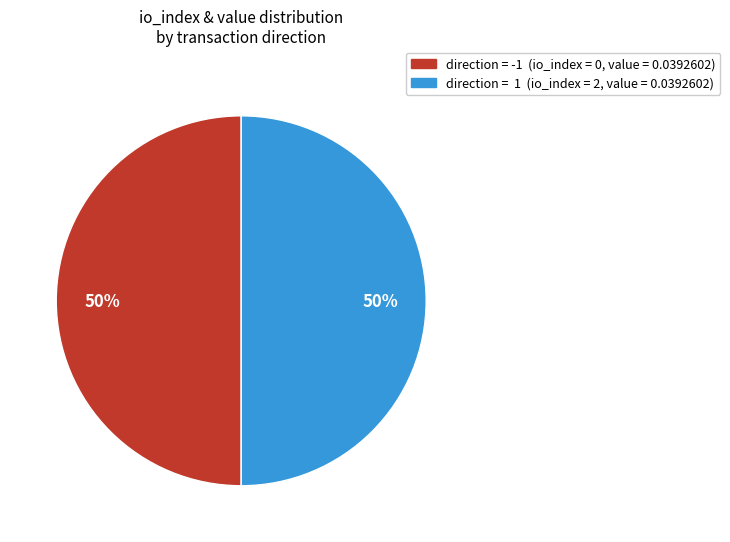

What is the smallest slice in the pie chart?

direction=-1